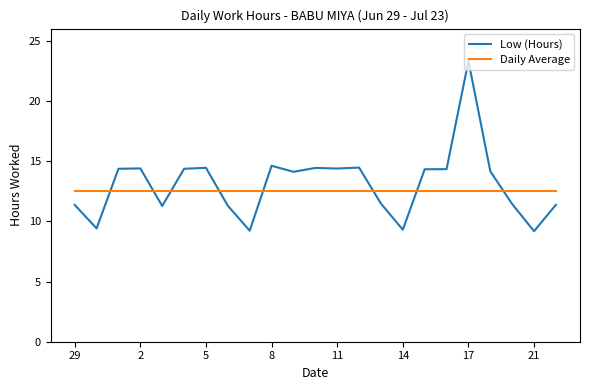

How many intersections are there between Daily Average and Low (Hours)?

8